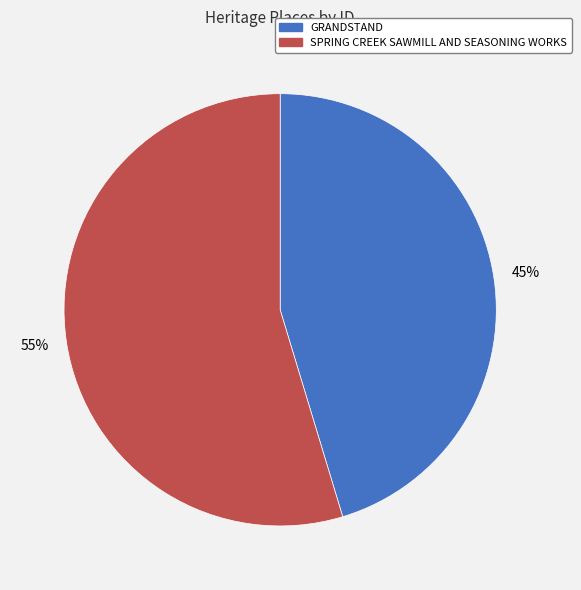

How many segments does this pie chart have?

2